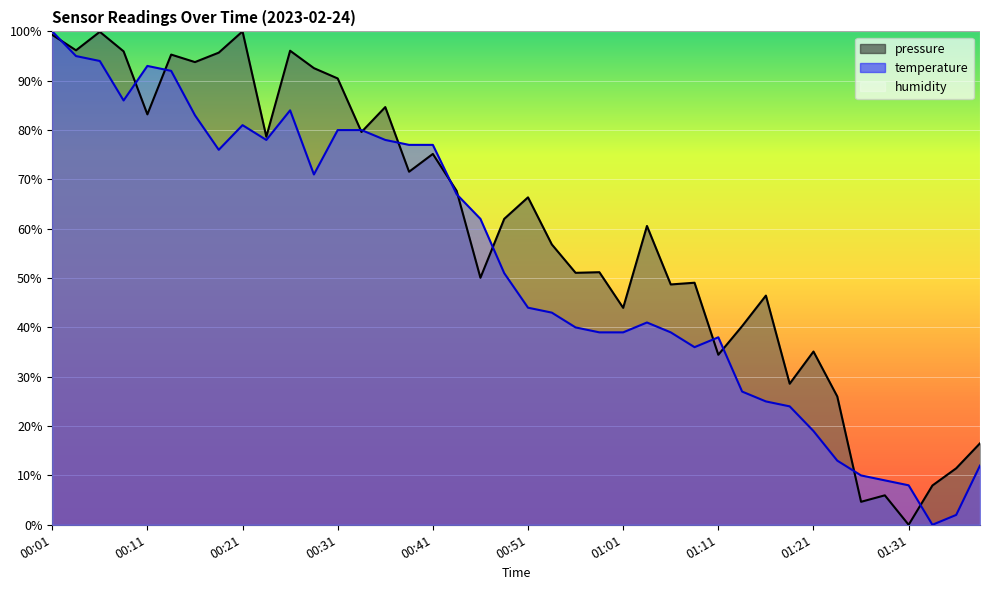

What is the highest value of the pressure series?

100.0